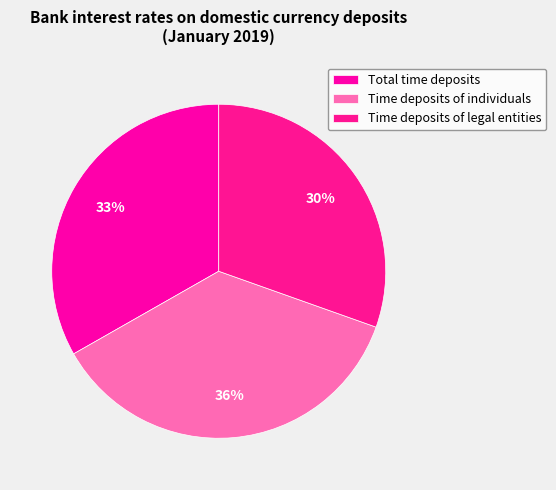

What percentage is the Time deposits of legal entities slice, to the nearest percent?

30%